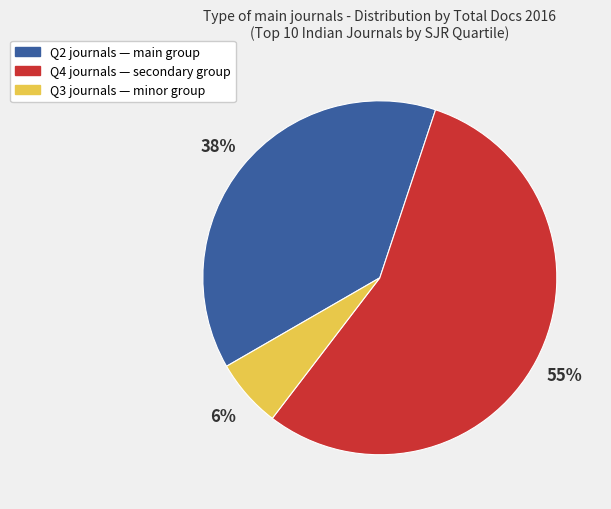

To the nearest percent, what is the average slice percentage?

33%